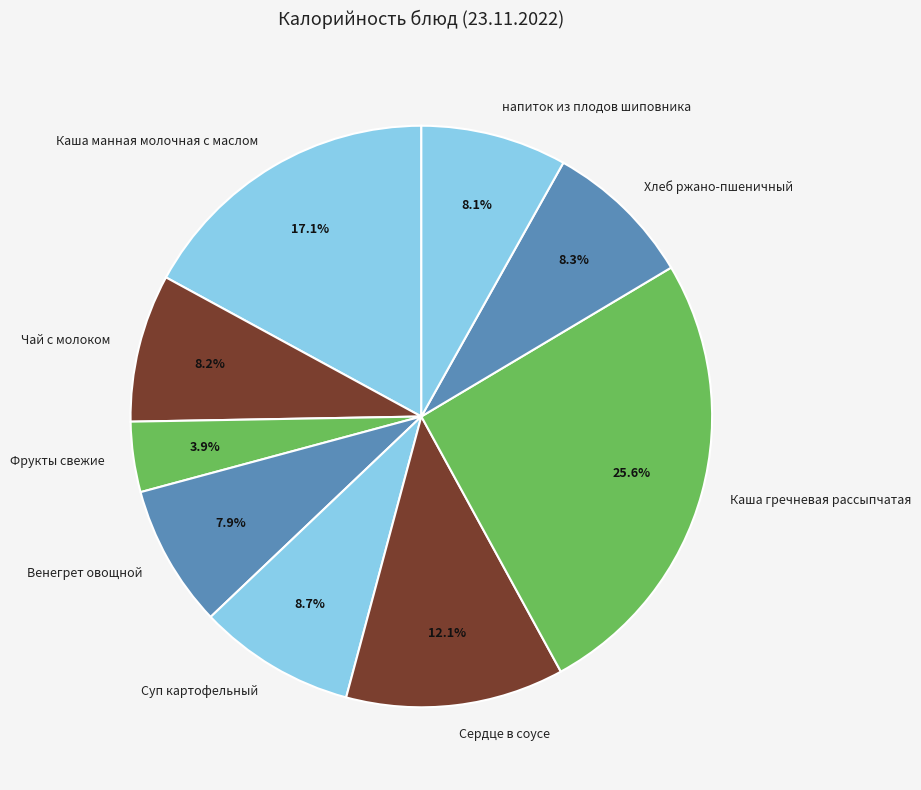

Does напиток из плодов шиповника represent more than half of the total?

No